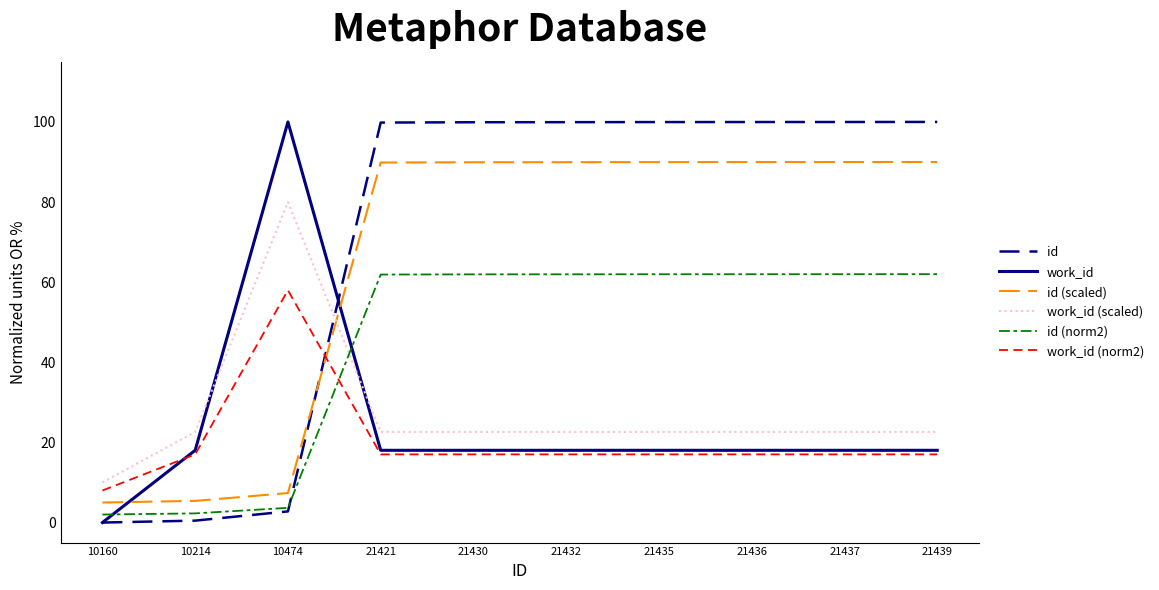

What is the spread (max minus min) of values at 21436?

83.0